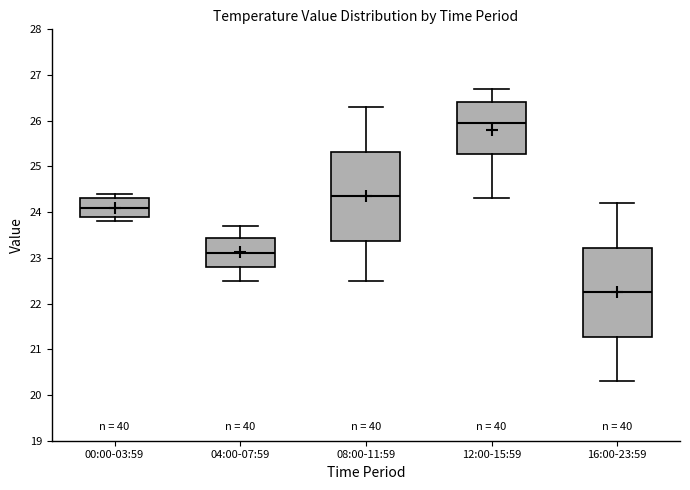

Where is the lower edge of the box for 16:00-23:59 on the y-axis? The values are not printed on the chart, so give them approximately, as read against the axis.

21.3